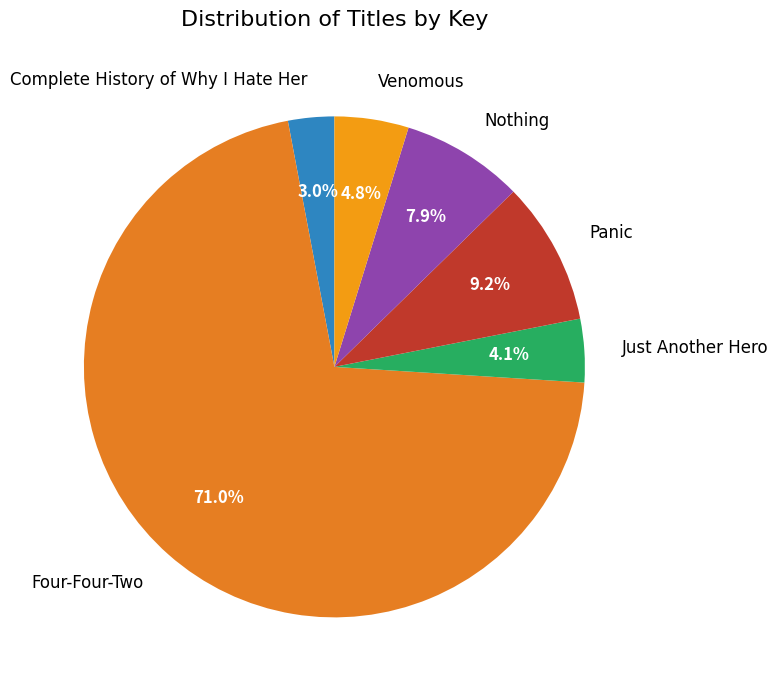

What percentage is the Venomous slice, to the nearest percent?

5%